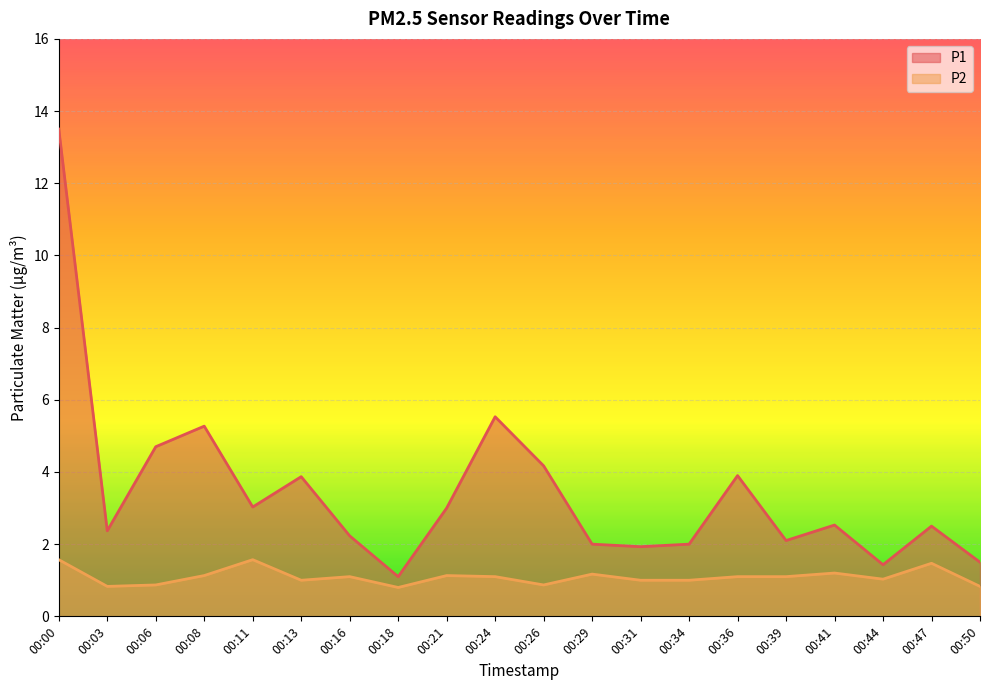

At how many categories does at least one series exceed 6?

1